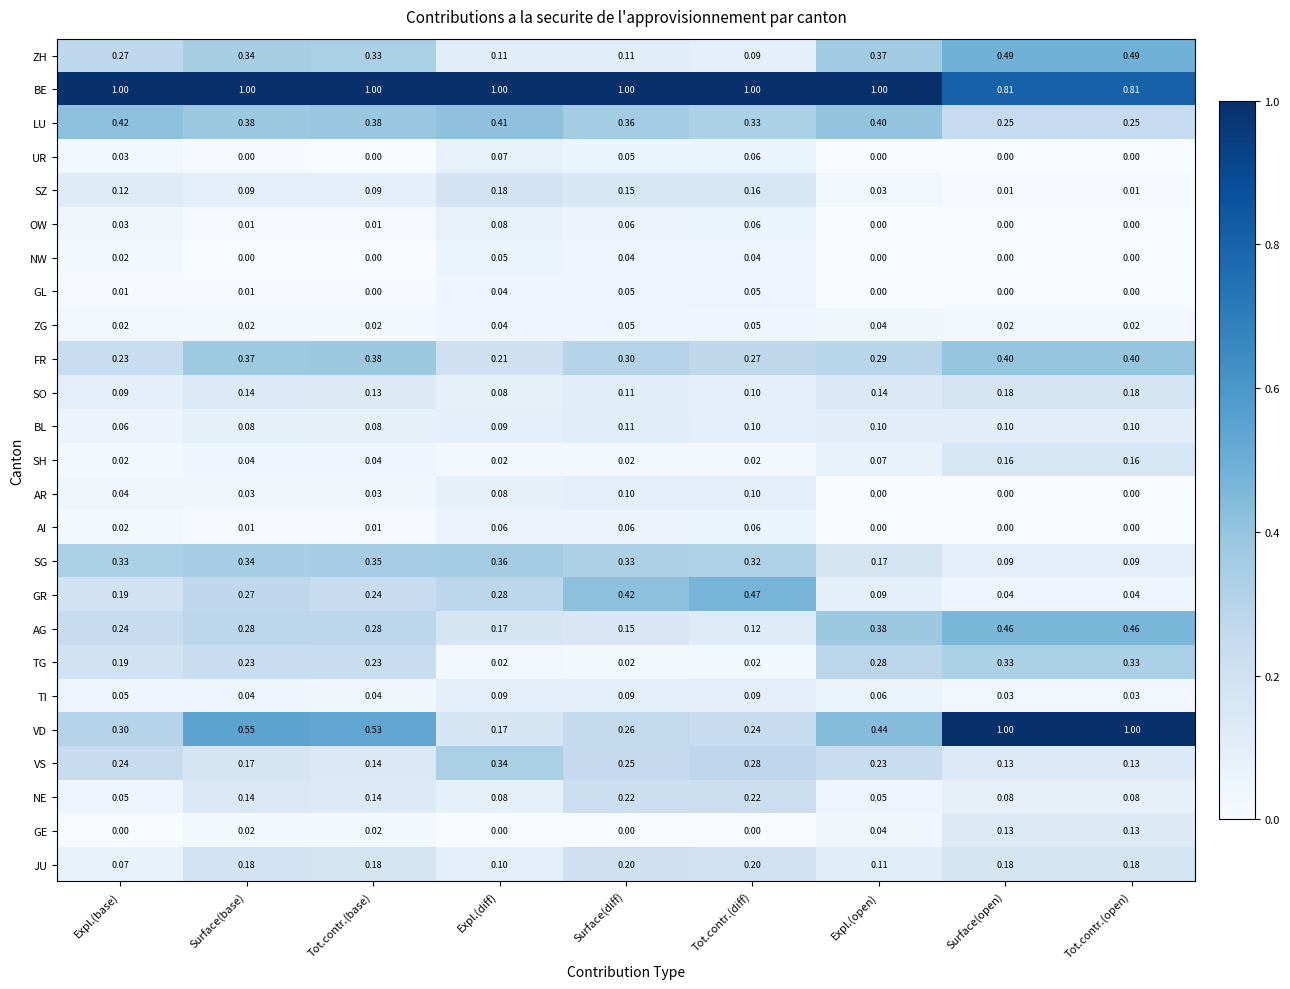

Which series has the largest total across all categories?

BE